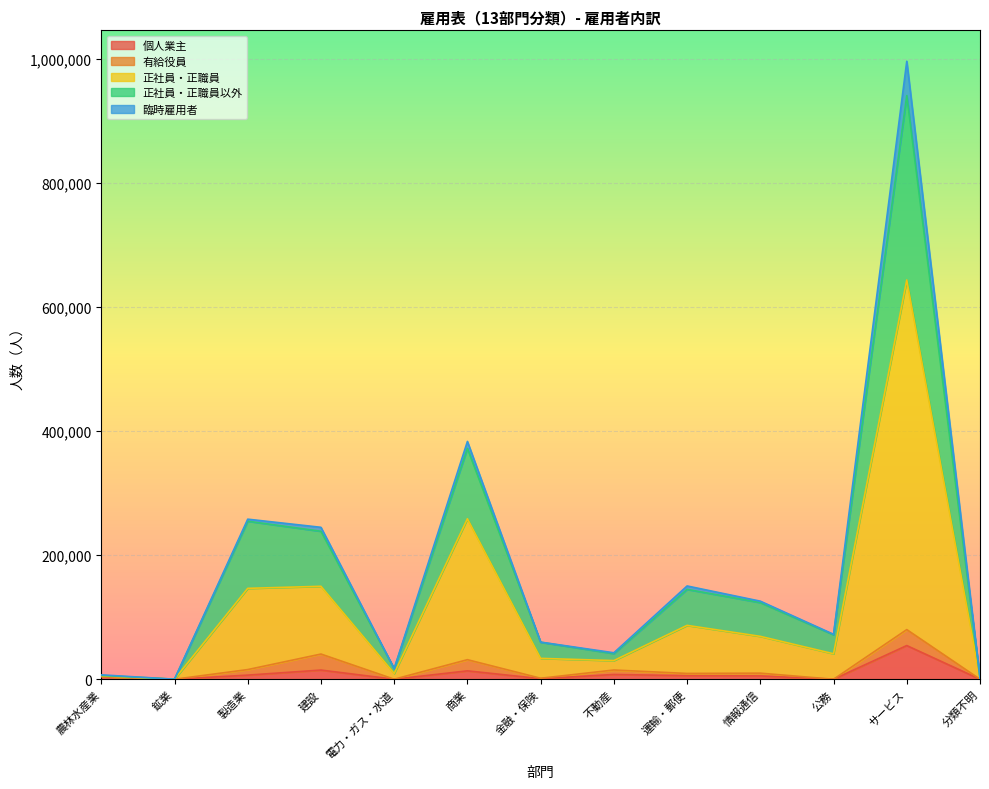

What is the highest value of the 個人業主 series?

54270